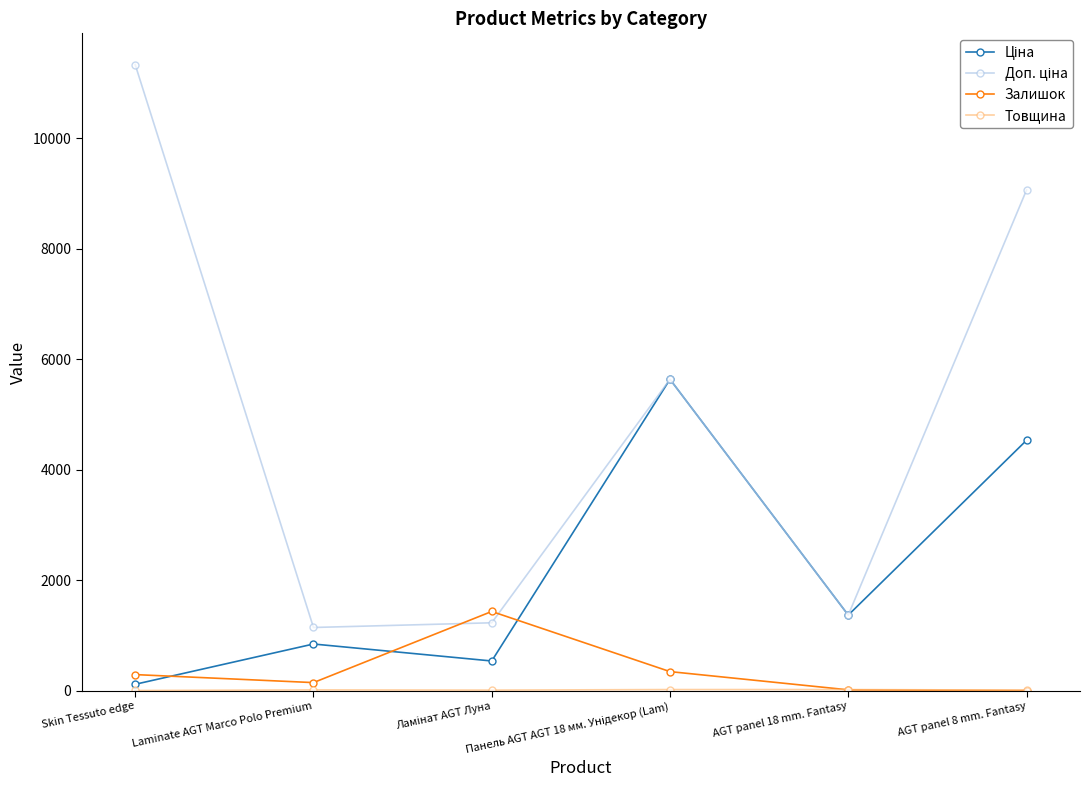

What is the greatest value displayed?

11334.0